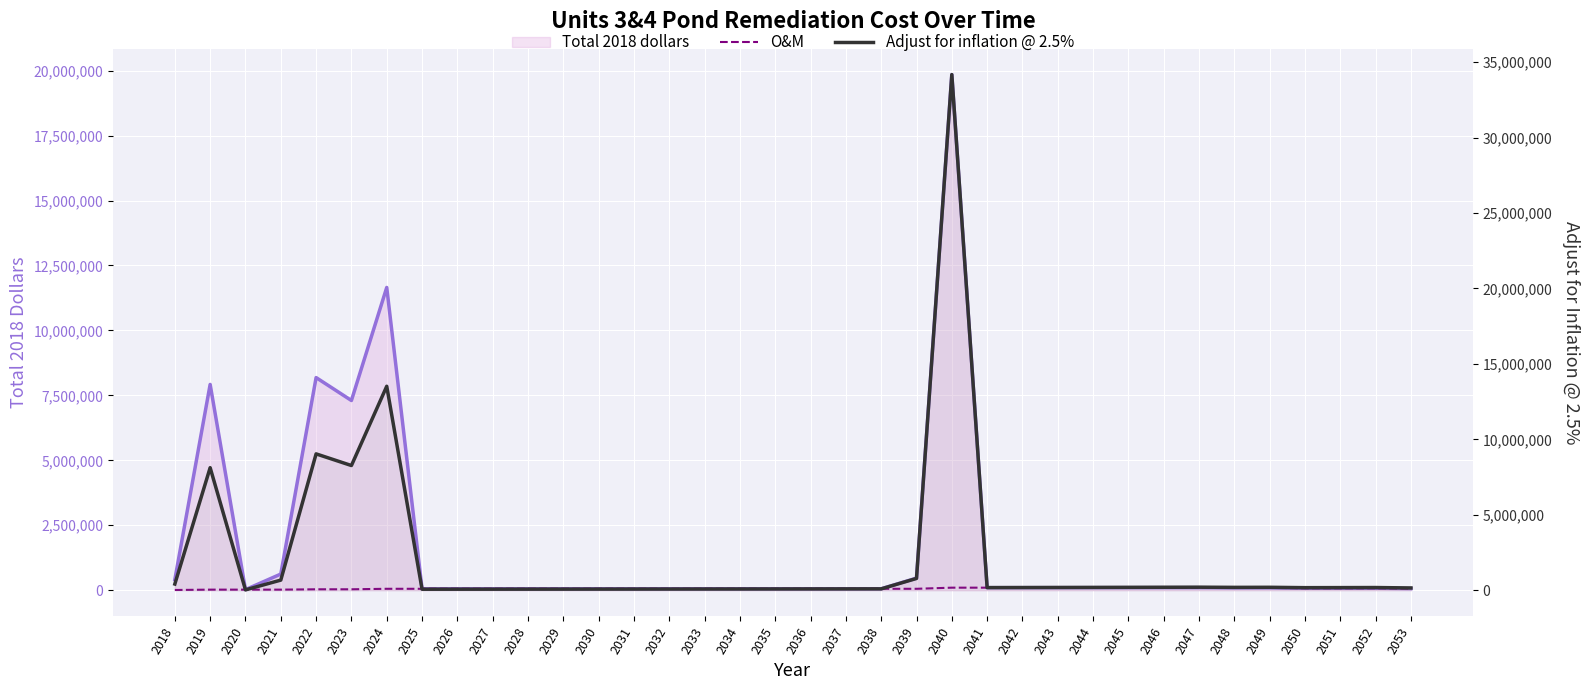

How many values in the O&M series exceed 54000?

14